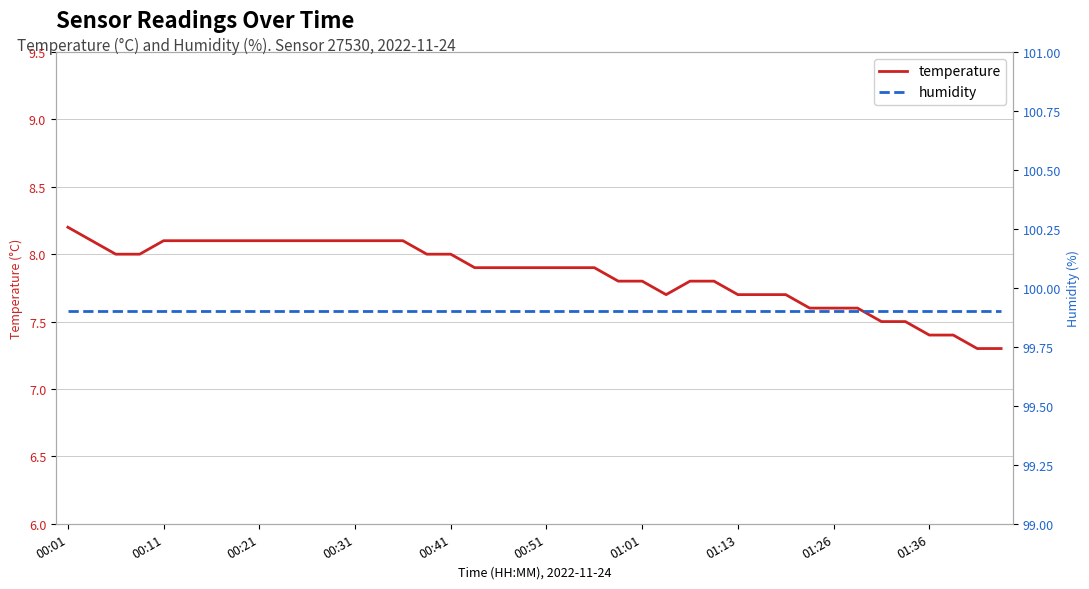

What is the difference between the temperature values at 11 and 29?

0.4